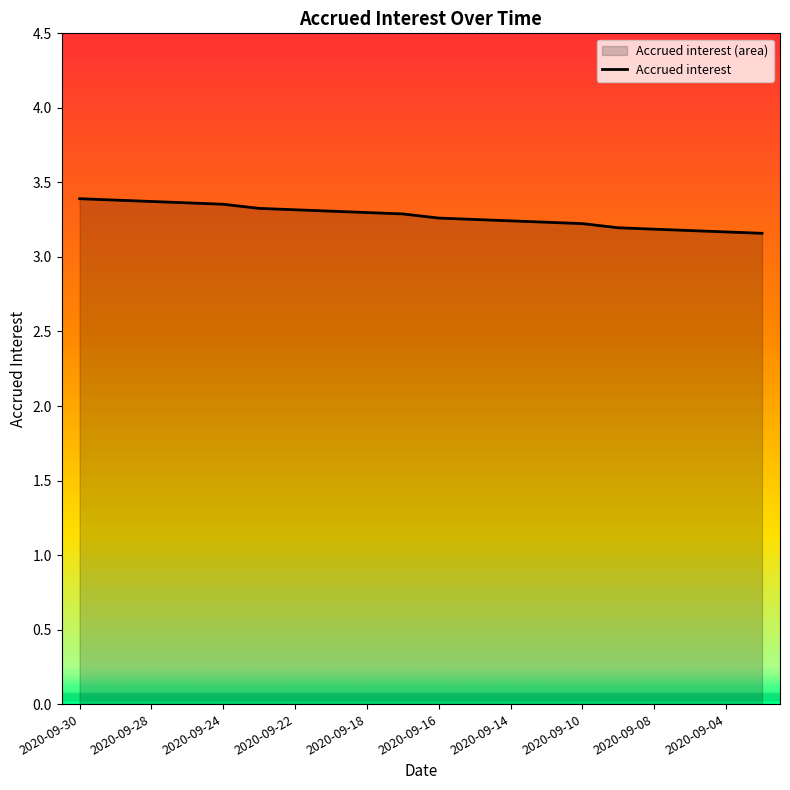

Is it true that the value at 2020-09-22 is 3.3?

True